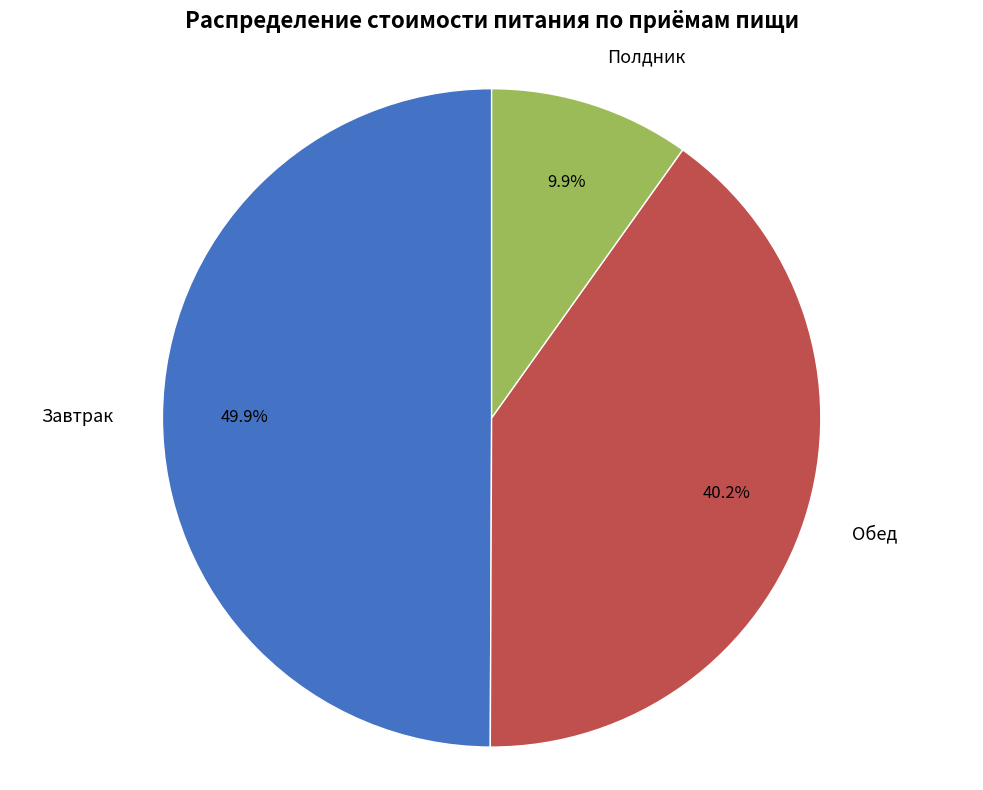

Rank the categories by value from lowest to highest.

Полдник, Обед, Завтрак